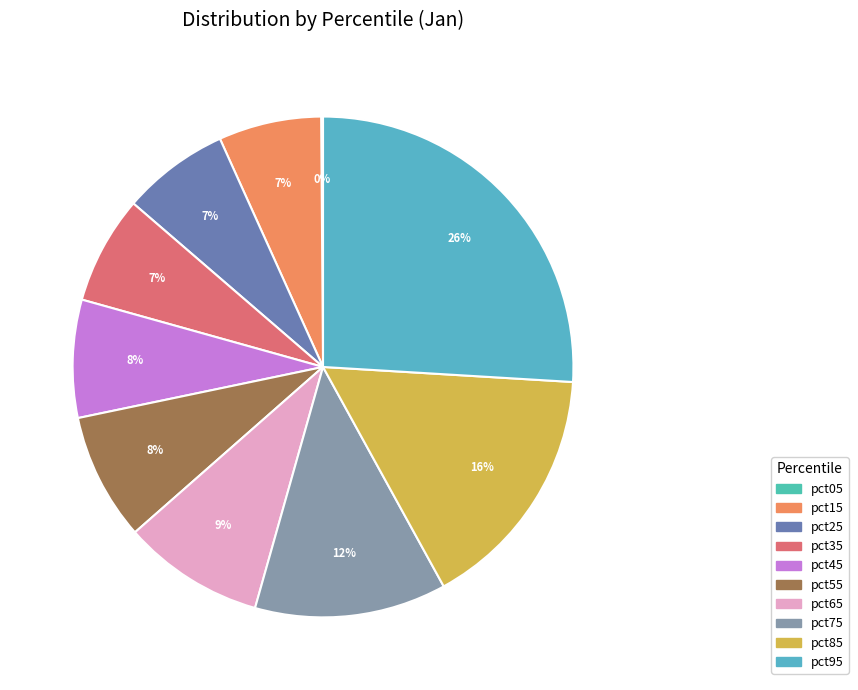

To the nearest percent, what percentage of the pie is pct85?

16%